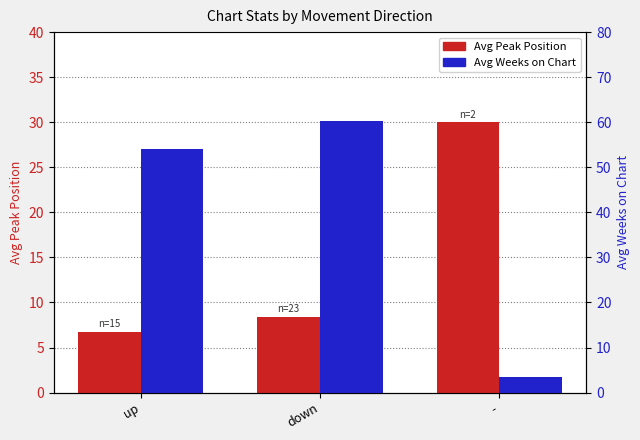

Is the value of Avg Peak Position at up greater than the value of Avg Weeks on Chart at up?

No